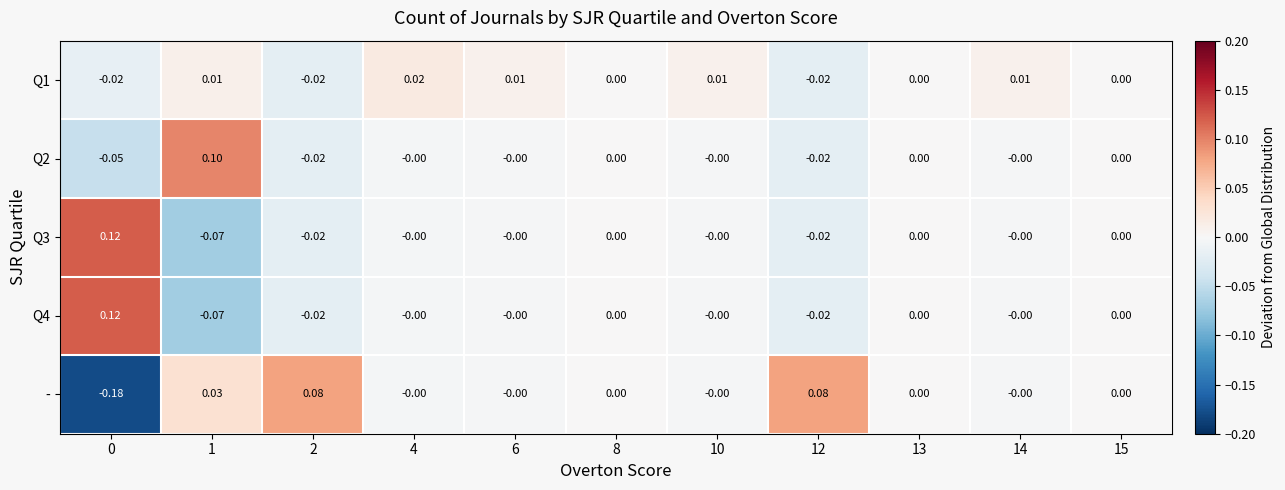

Which series has the widest spread of values?

-